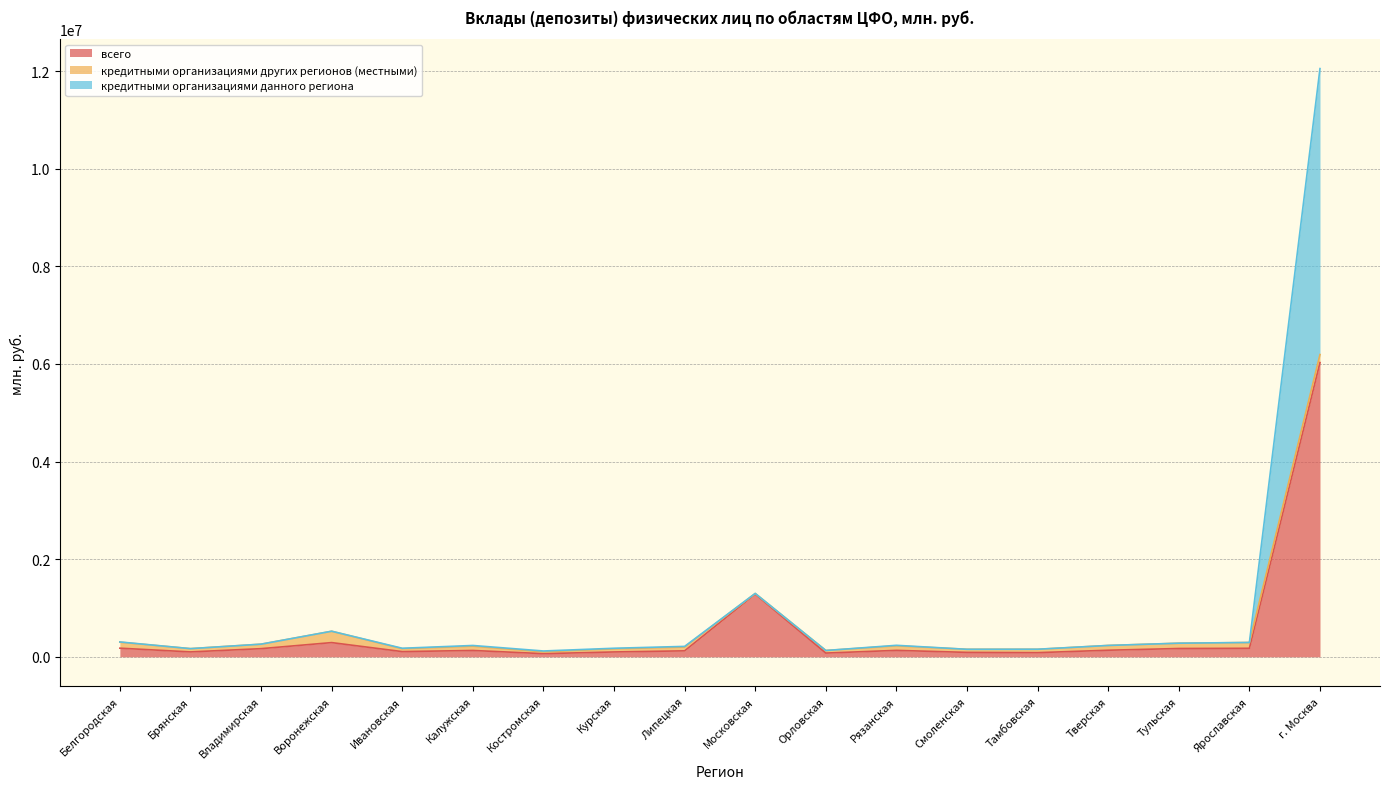

What is the sum of all кредитными организациями данного региона values?

17002639